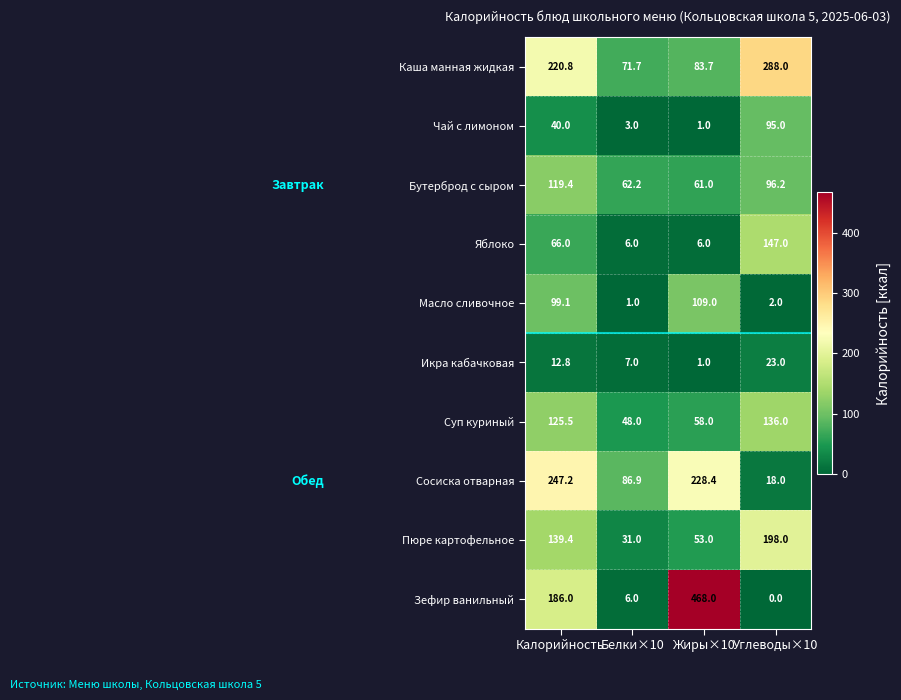

At which category does the chart reach its minimum across all series?

Углеводы×10